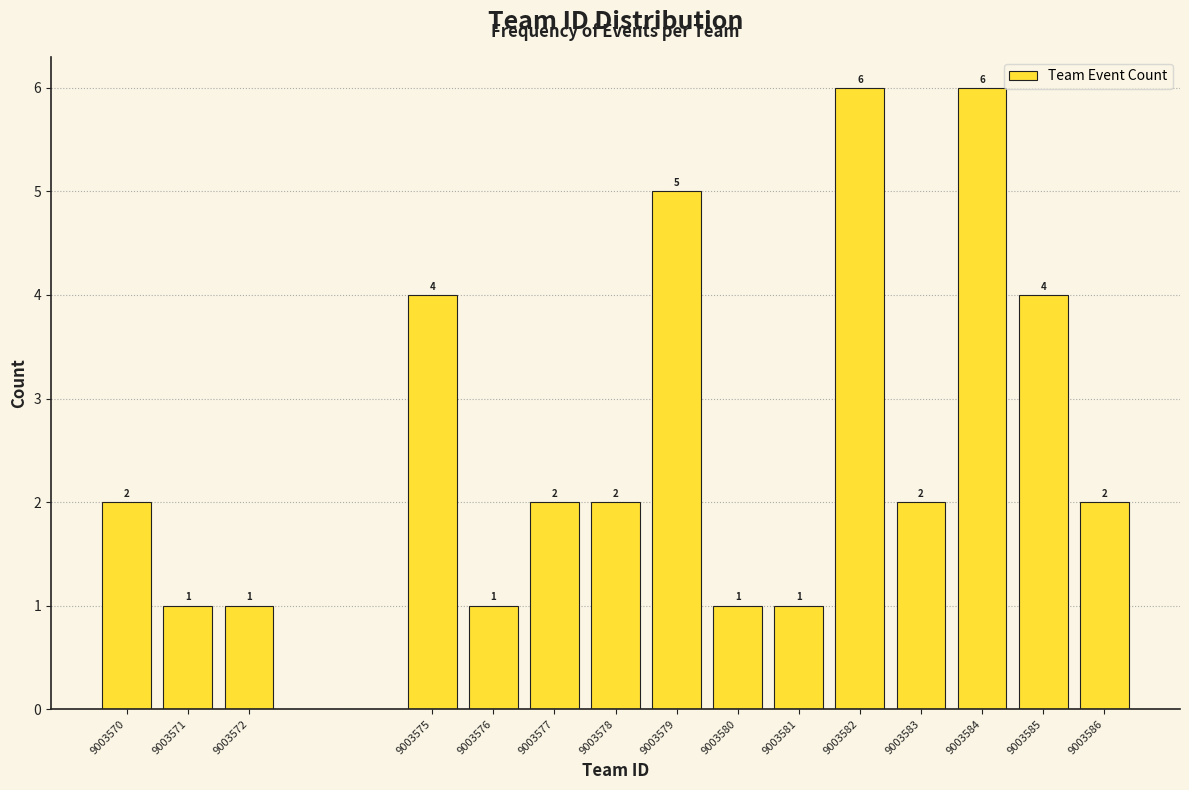

Reading left to right, list all the values displayed in this chart.

9003570=2	9003571=1	9003572=1	9003575=4	9003576=1	9003577=2	9003578=2	9003579=5	9003580=1	9003581=1	9003582=6	9003583=2	9003584=6	9003585=4	9003586=2